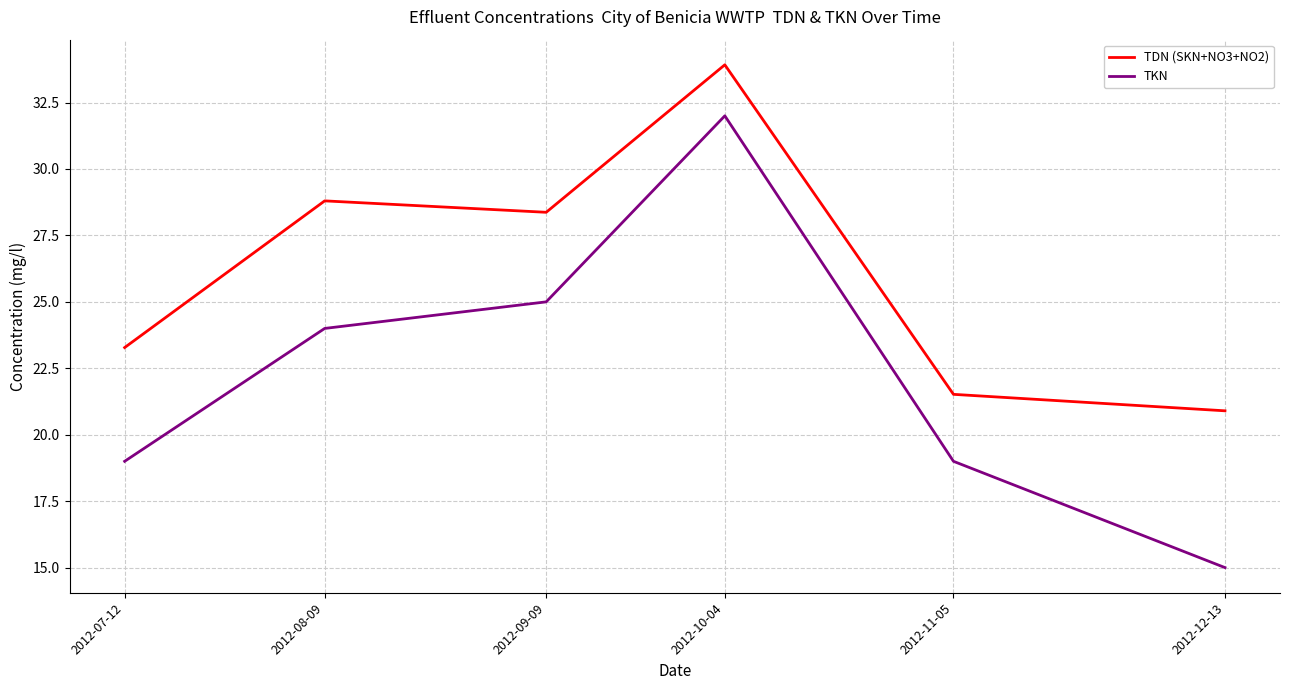

True or false: TDN (SKN+NO3+NO2) and TKN intersect in this chart.

False